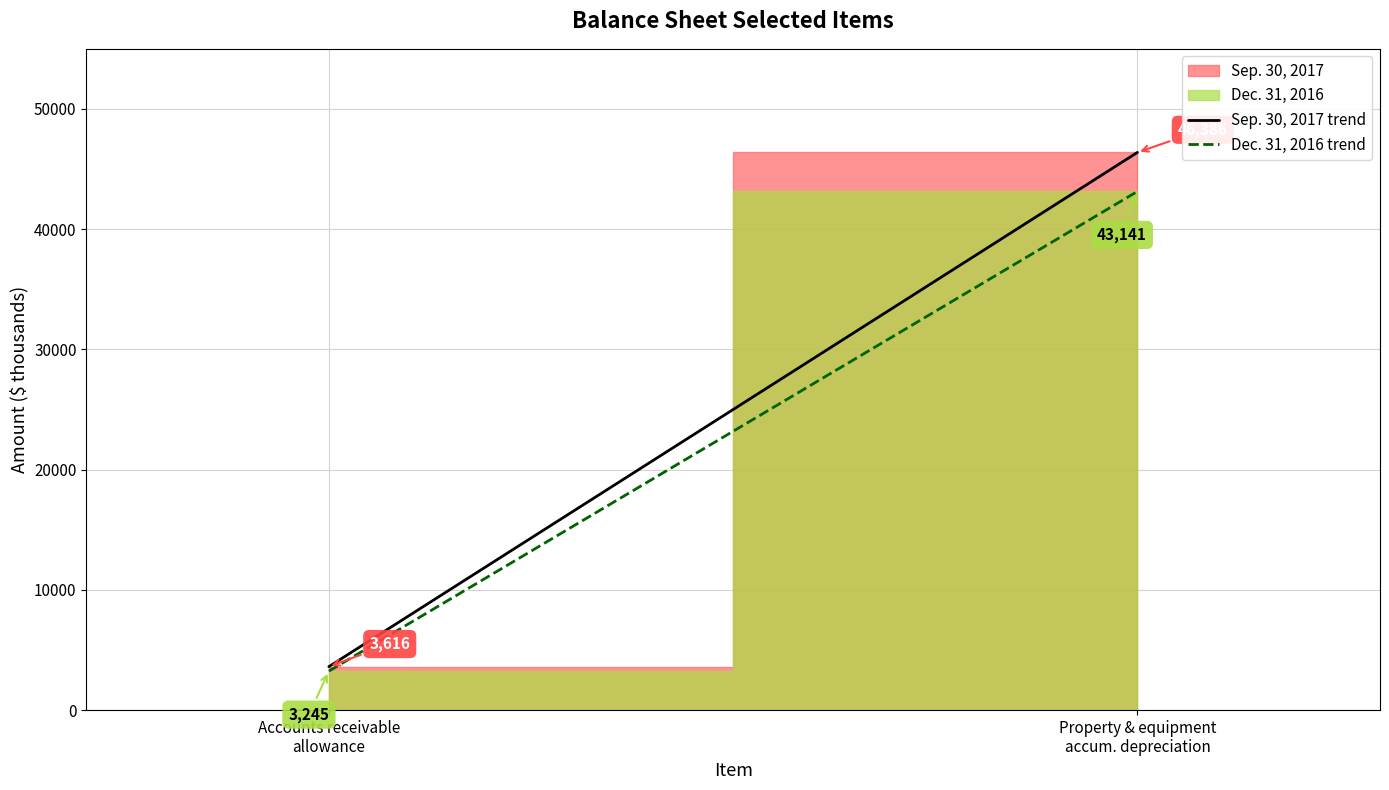

Which category has the lowest value across all series?

Accounts receivable
allowance